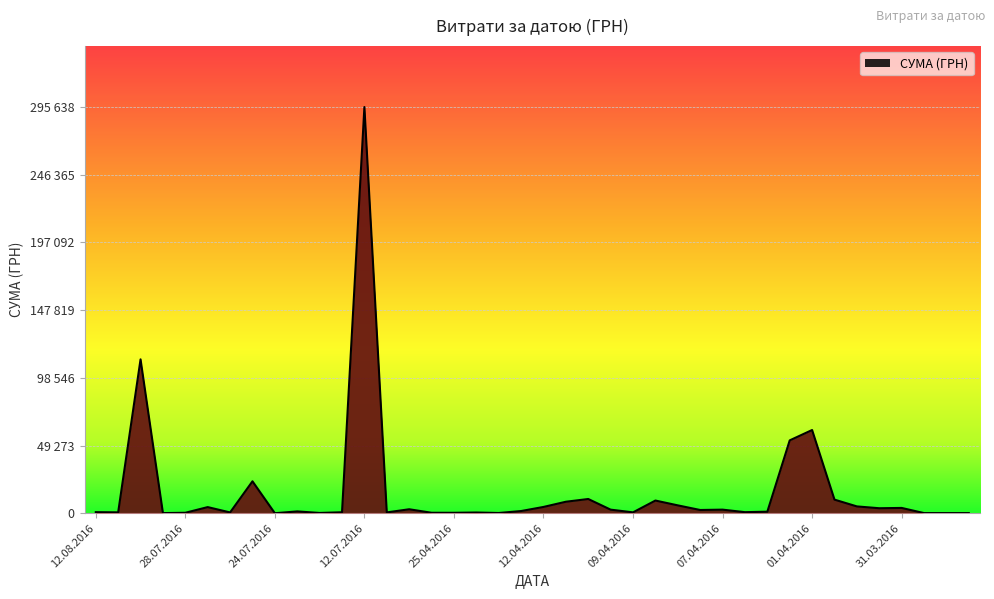

What is the sum of all values?

630977.9